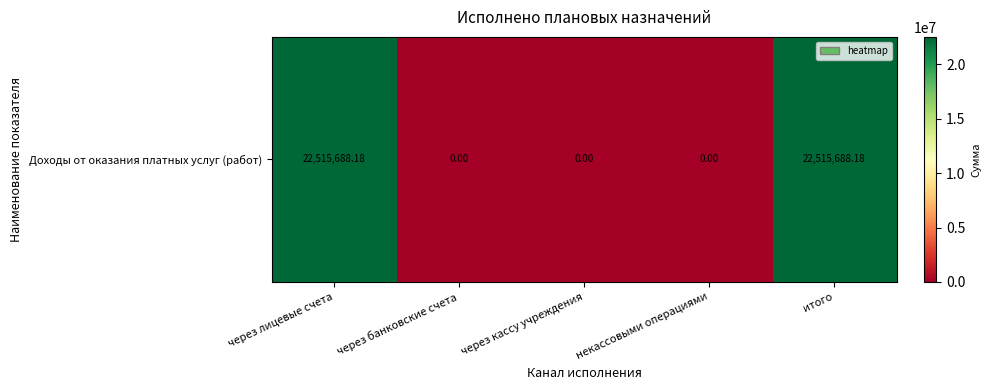

What is the difference between the values at некассовыми операциями and итого?

22515688.2